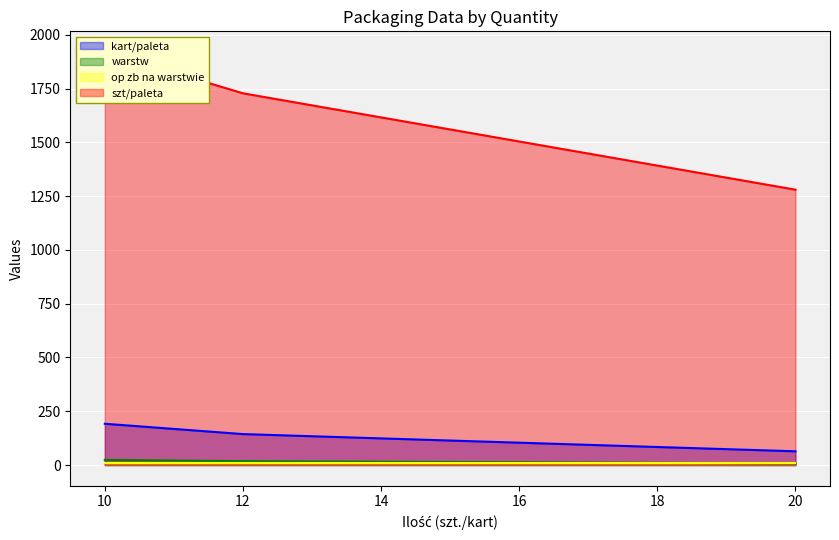

Is it true that kart/paleta equals 107 at 20?

False